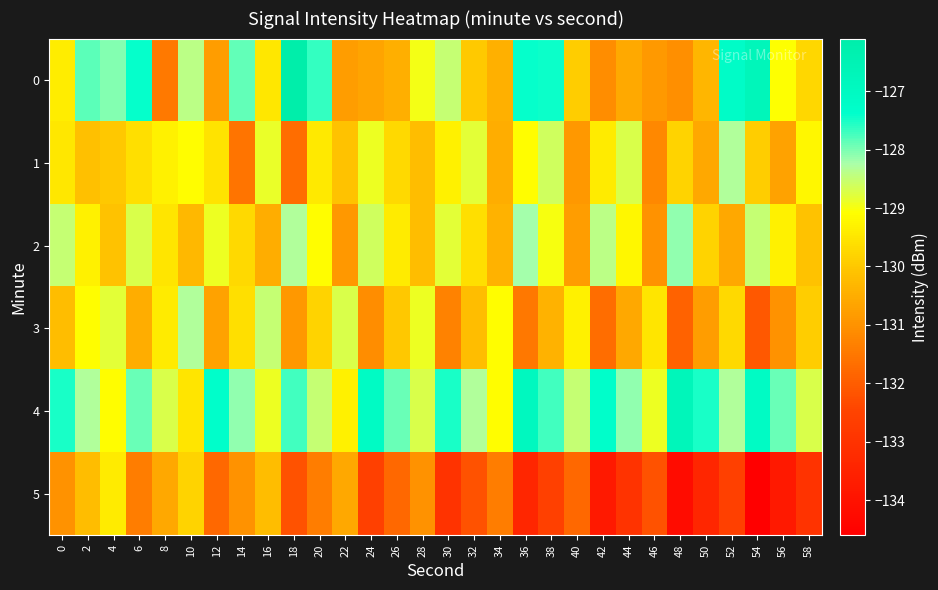

Between 36 and 22, which is larger?

36